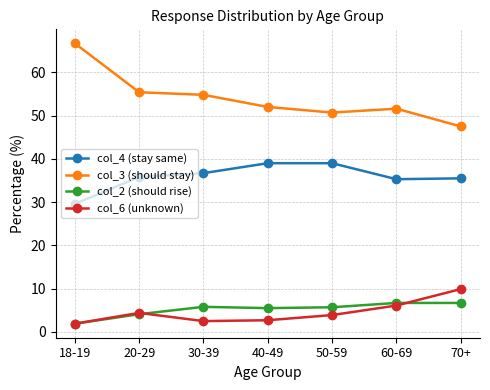

How many lines are shown in the chart?

4